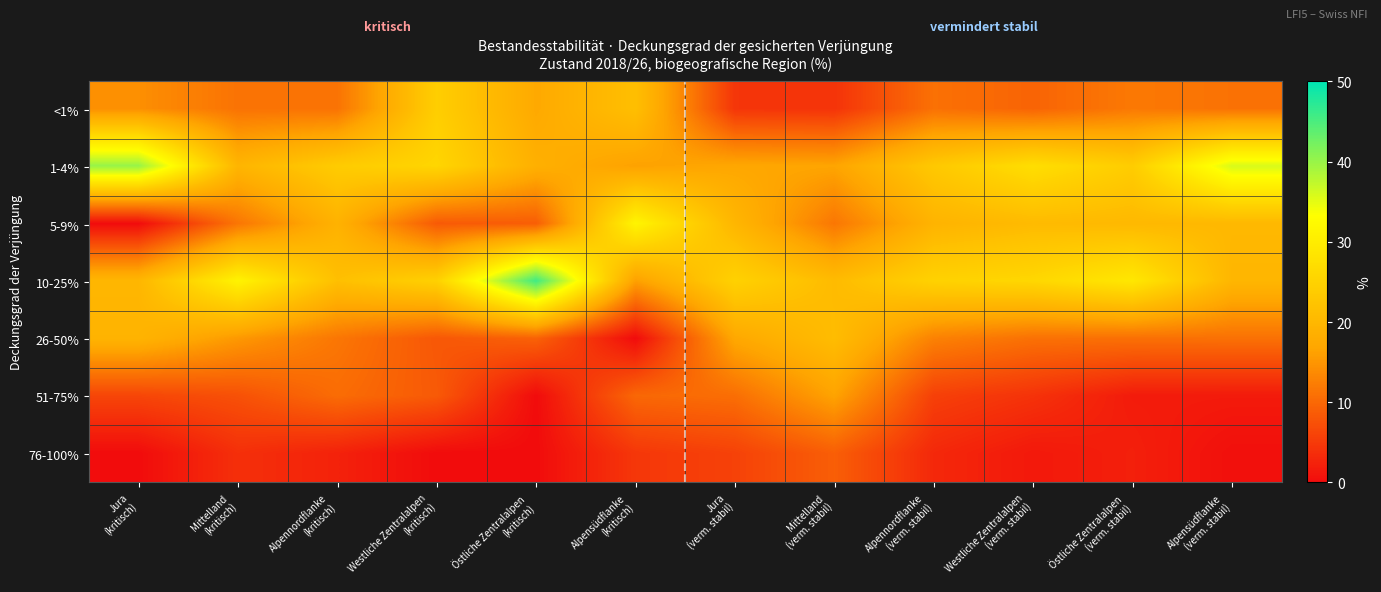

Reading left to right, extract all data points from this chart.

<1%: Jura
(kritisch)=14.3	Mittelland
(kritisch)=11.2	Alpennordflanke
(kritisch)=11.2	Westliche Zentralalpen
(kritisch)=24.3	Östliche Zentralalpen
(kritisch)=17.4	Alpensüdflanke
(kritisch)=21.5	Jura
(verm. stabil)=4.5	Mittelland
(verm. stabil)=4.3	Alpennordflanke
(verm. stabil)=11.0	Westliche Zentralalpen
(verm. stabil)=9.6	Östliche Zentralalpen
(verm. stabil)=11.9	Alpensüdflanke
(verm. stabil)=11.1
1-4%: Jura
(kritisch)=40.1	Mittelland
(kritisch)=19.6	Alpennordflanke
(kritisch)=23.8	Westliche Zentralalpen
(kritisch)=25.7	Östliche Zentralalpen
(kritisch)=18.6	Alpensüdflanke
(kritisch)=16.3	Jura
(verm. stabil)=17.1	Mittelland
(verm. stabil)=16.7	Alpennordflanke
(verm. stabil)=23.2	Westliche Zentralalpen
(verm. stabil)=27.2	Östliche Zentralalpen
(verm. stabil)=24.0	Alpensüdflanke
(verm. stabil)=35.9
5-9%: Jura
(kritisch)=0.0	Mittelland
(kritisch)=11.5	Alpennordflanke
(kritisch)=19.0	Westliche Zentralalpen
(kritisch)=8.5	Östliche Zentralalpen
(kritisch)=8.9	Alpensüdflanke
(kritisch)=31.4	Jura
(verm. stabil)=19.8	Mittelland
(verm. stabil)=11.6	Alpennordflanke
(verm. stabil)=19.3	Westliche Zentralalpen
(verm. stabil)=20.7	Östliche Zentralalpen
(verm. stabil)=20.3	Alpensüdflanke
(verm. stabil)=20.2
10-25%: Jura
(kritisch)=19.9	Mittelland
(kritisch)=31.1	Alpennordflanke
(kritisch)=21.5	Westliche Zentralalpen
(kritisch)=24.8	Östliche Zentralalpen
(kritisch)=45.7	Alpensüdflanke
(kritisch)=16.1	Jura
(verm. stabil)=24.9	Mittelland
(verm. stabil)=20.8	Alpennordflanke
(verm. stabil)=25.0	Westliche Zentralalpen
(verm. stabil)=25.9	Östliche Zentralalpen
(verm. stabil)=29.0	Alpensüdflanke
(verm. stabil)=19.8
26-50%: Jura
(kritisch)=19.3	Mittelland
(kritisch)=15.3	Alpennordflanke
(kritisch)=11.6	Westliche Zentralalpen
(kritisch)=8.2	Östliche Zentralalpen
(kritisch)=9.4	Alpensüdflanke
(kritisch)=0.0	Jura
(verm. stabil)=17.2	Mittelland
(verm. stabil)=21.0	Alpennordflanke
(verm. stabil)=12.8	Westliche Zentralalpen
(verm. stabil)=11.0	Östliche Zentralalpen
(verm. stabil)=10.9	Alpensüdflanke
(verm. stabil)=11.0
51-75%: Jura
(kritisch)=6.3	Mittelland
(kritisch)=7.5	Alpennordflanke
(kritisch)=10.5	Westliche Zentralalpen
(kritisch)=8.5	Östliche Zentralalpen
(kritisch)=0.0	Alpensüdflanke
(kritisch)=10.0	Jura
(verm. stabil)=10.7	Mittelland
(verm. stabil)=16.5	Alpennordflanke
(verm. stabil)=5.7	Westliche Zentralalpen
(verm. stabil)=4.2	Östliche Zentralalpen
(verm. stabil)=1.7	Alpensüdflanke
(verm. stabil)=1.6
76-100%: Jura
(kritisch)=0.0	Mittelland
(kritisch)=3.9	Alpennordflanke
(kritisch)=2.4	Westliche Zentralalpen
(kritisch)=0.0	Östliche Zentralalpen
(kritisch)=0.0	Alpensüdflanke
(kritisch)=4.7	Jura
(verm. stabil)=5.9	Mittelland
(verm. stabil)=9.0	Alpennordflanke
(verm. stabil)=3.1	Westliche Zentralalpen
(verm. stabil)=1.4	Östliche Zentralalpen
(verm. stabil)=2.2	Alpensüdflanke
(verm. stabil)=0.4